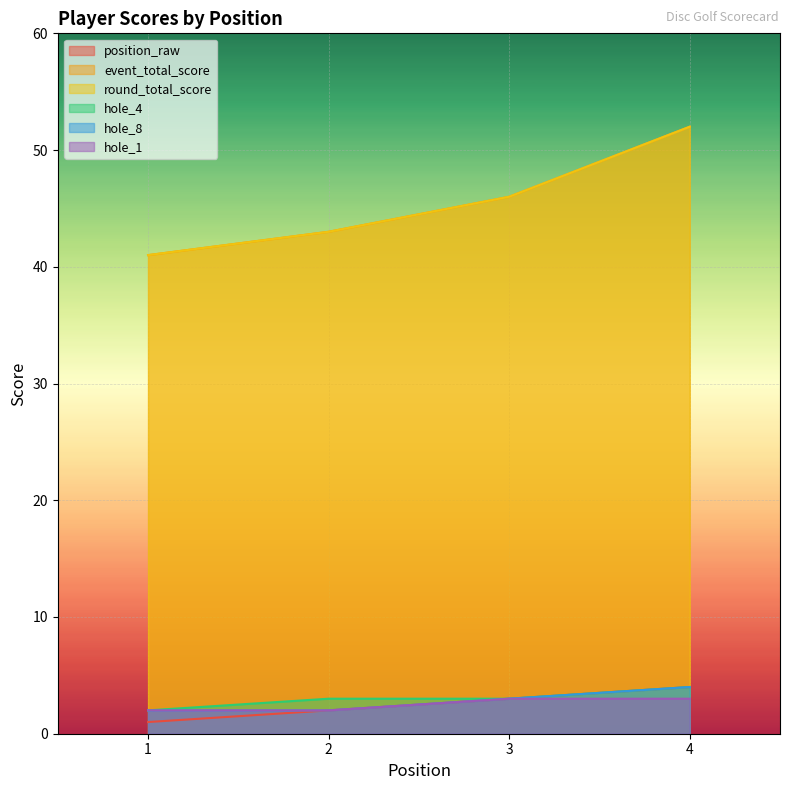

What is the value of the hole_1 point at the 2nd from the left?

2